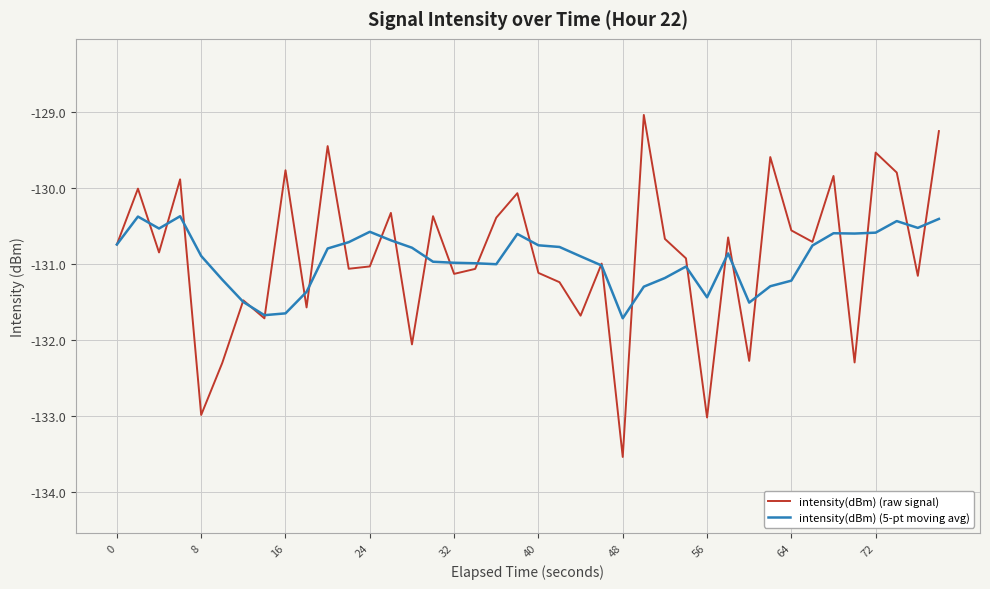

What is the lowest value of the intensity(dBm) (raw signal) series?

-133.5